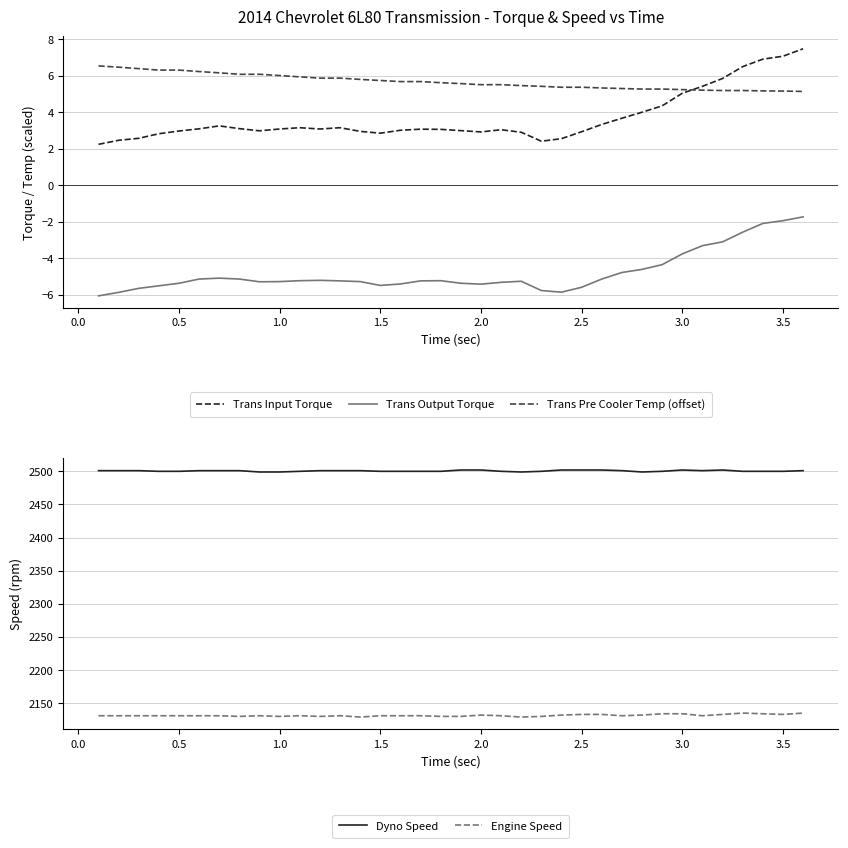

What is the difference between the maximum and minimum values in the Trans Pre Cooler Temp (offset) series?

1.4